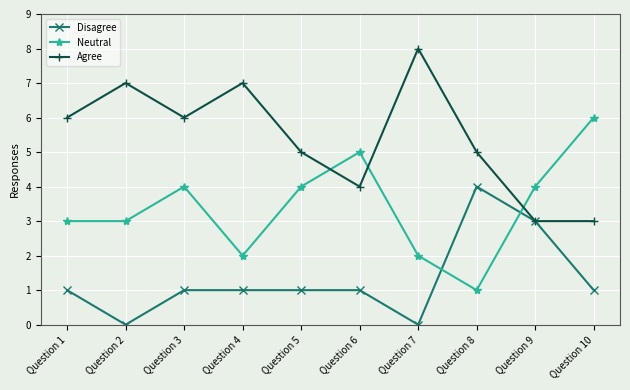

What value does the Disagree series have at Question 6?

1